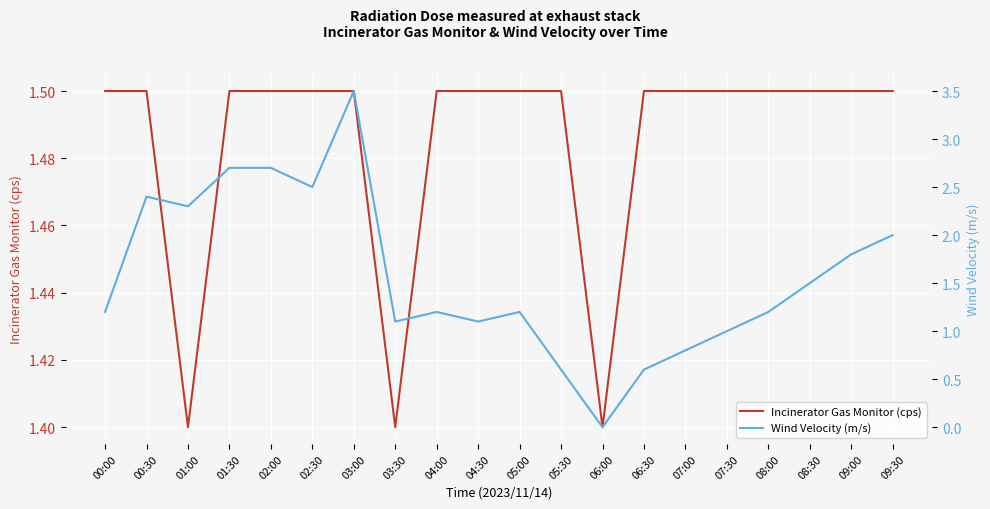

At 07:30, list the series in order from largest to smallest.

Incinerator Gas Monitor (cps), Wind Velocity (m/s)